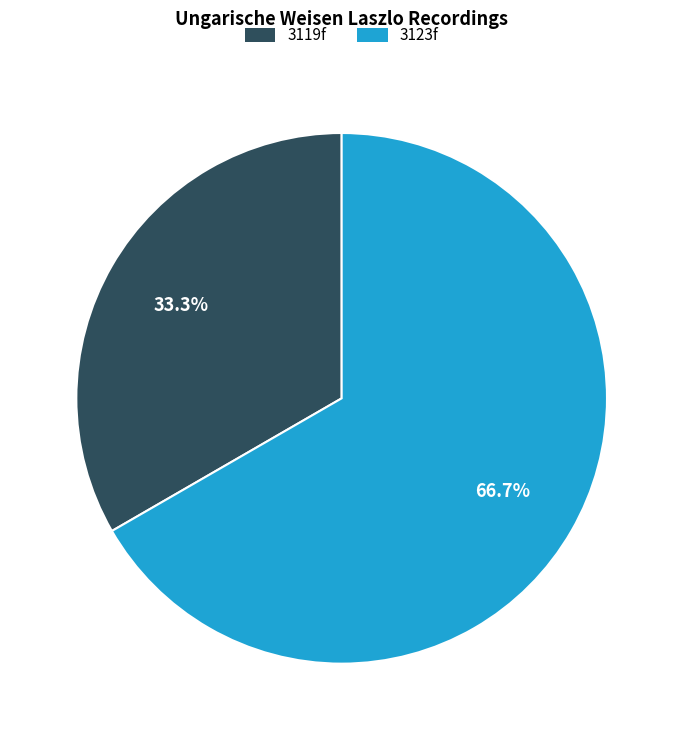

Count the number of slices in the pie.

2